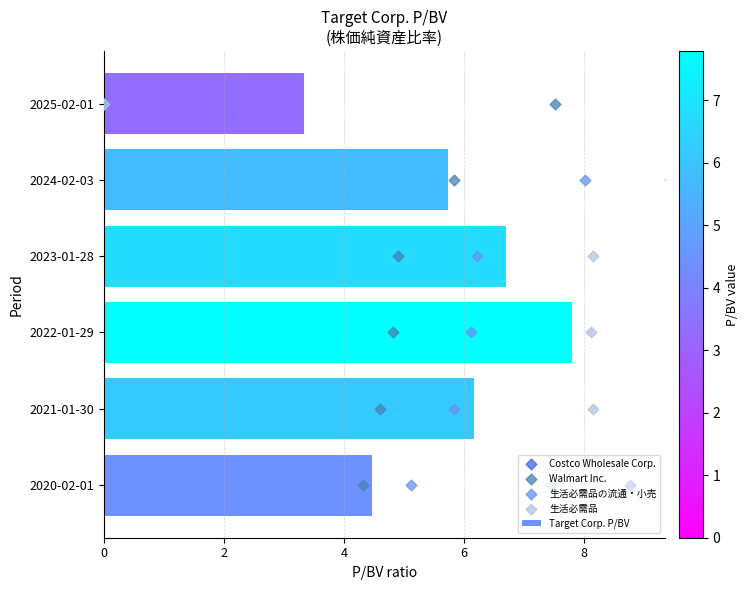

List the labels in order of Target Corp. P/BV value, largest first.

2022-01-29, 2023-01-28, 2021-01-30, 2024-02-03, 2020-02-01, 2025-02-01